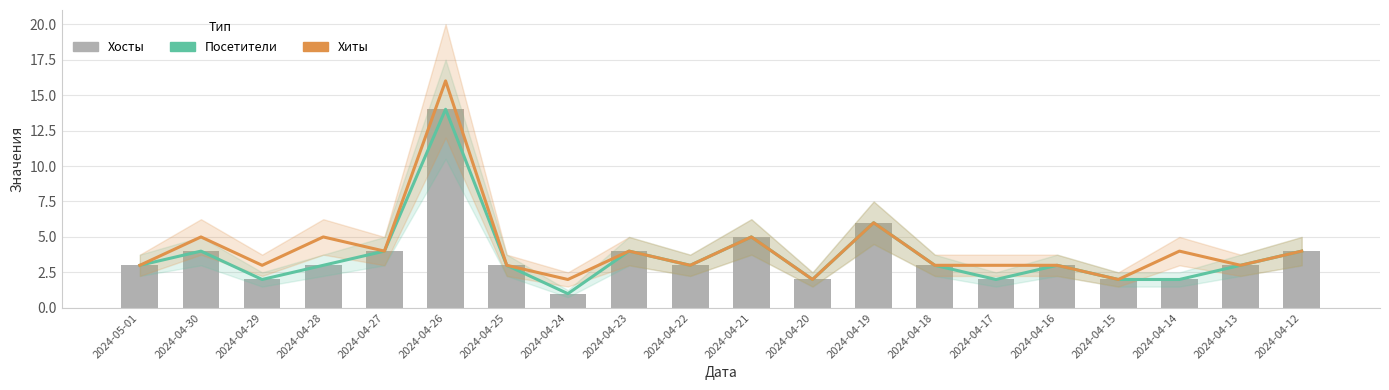

At which label does Хиты reach its minimum?

2024-04-24